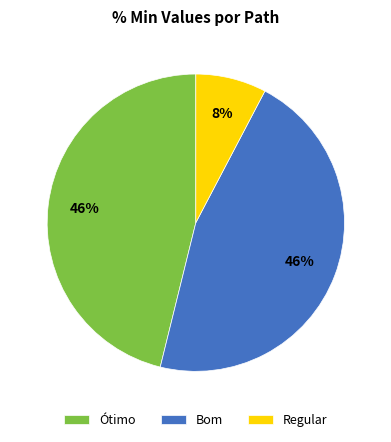

Do Ótimo and Bom together represent more than half of the pie?

Yes